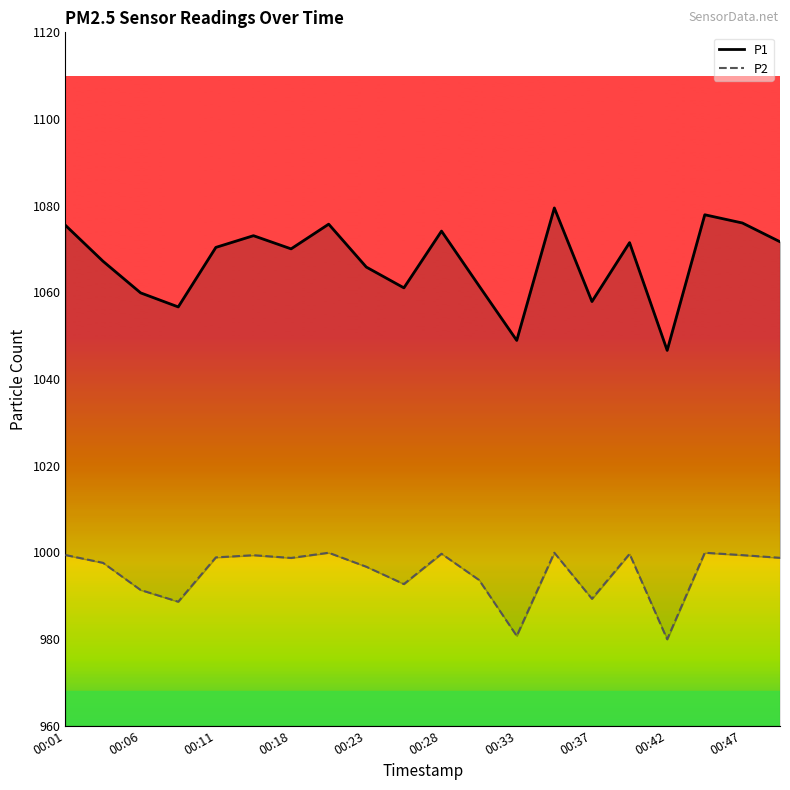

True or false: P1 and P2 intersect in this chart.

False